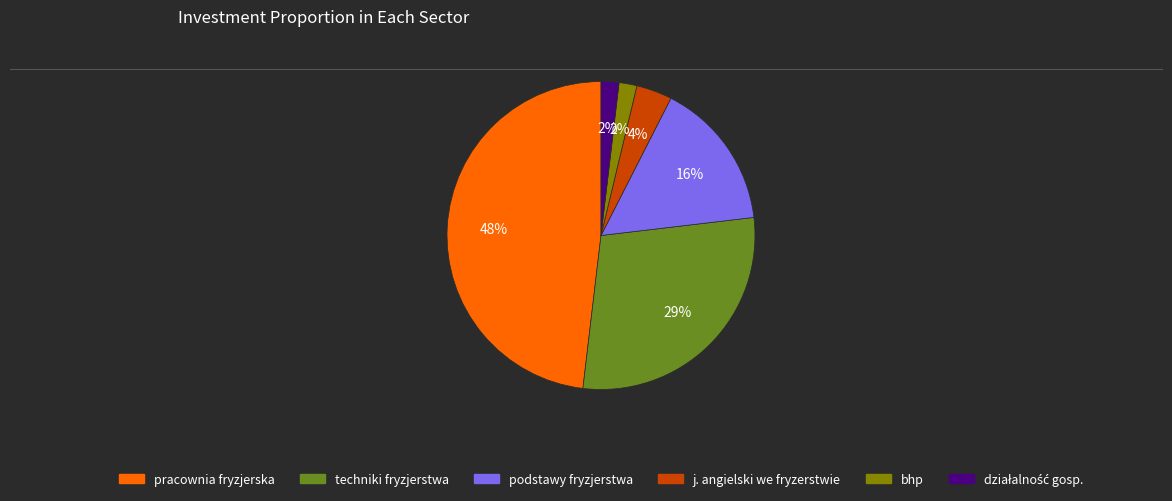

How many slices are in this pie chart?

6